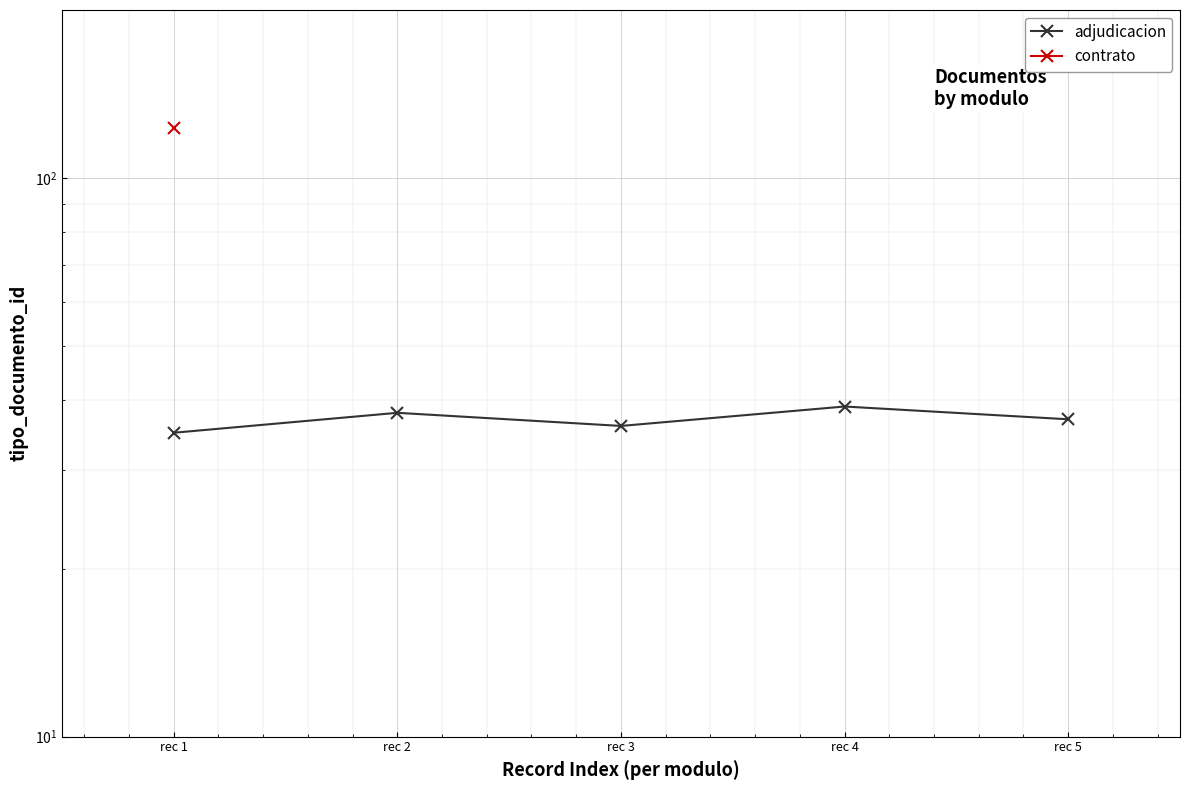

What is the value of the 4th point from the left?

39